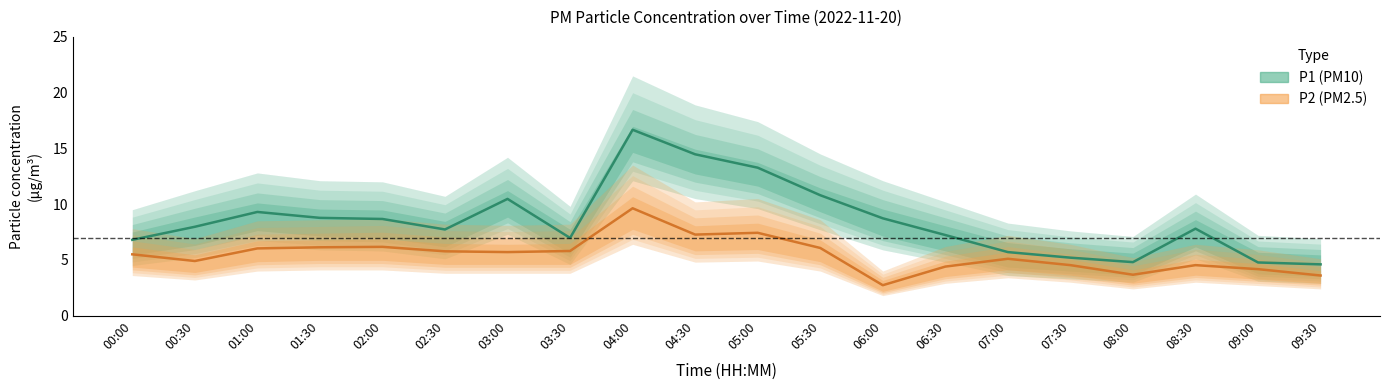

Which category has the highest value across all series?

04:00